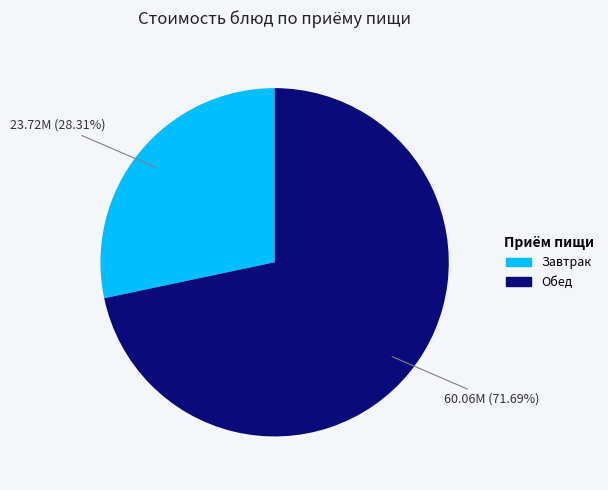

Count the number of slices in the pie.

2